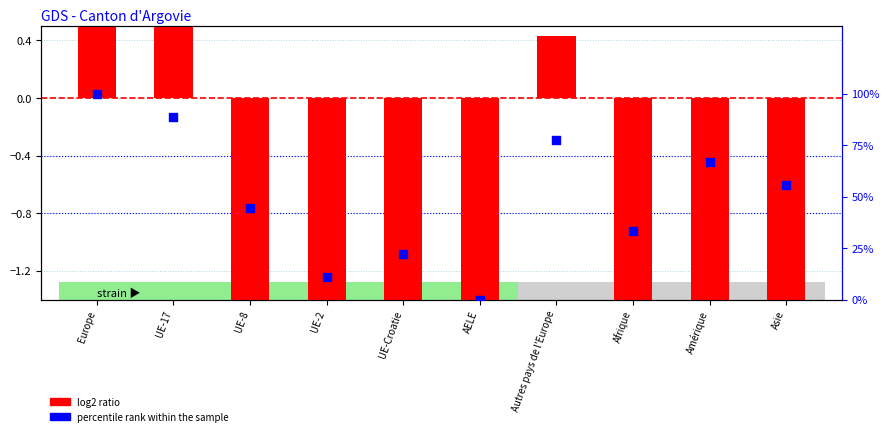

Is the value of percentile rank within the sample at UE-17 greater than the value of log2 ratio at UE-2?

Yes